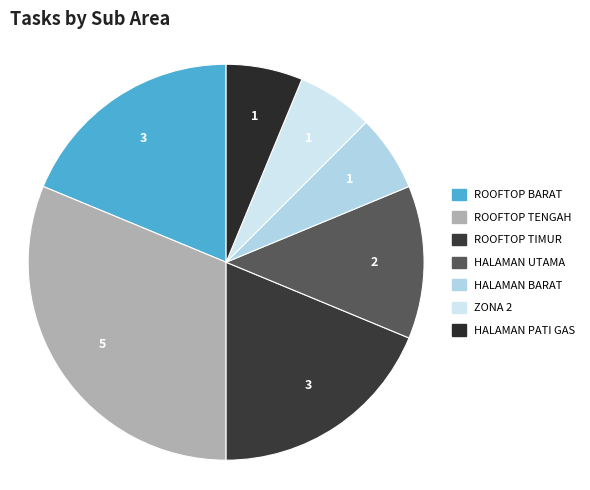

The HALAMAN BARAT slice represents 6% of the pie. True or false?

True